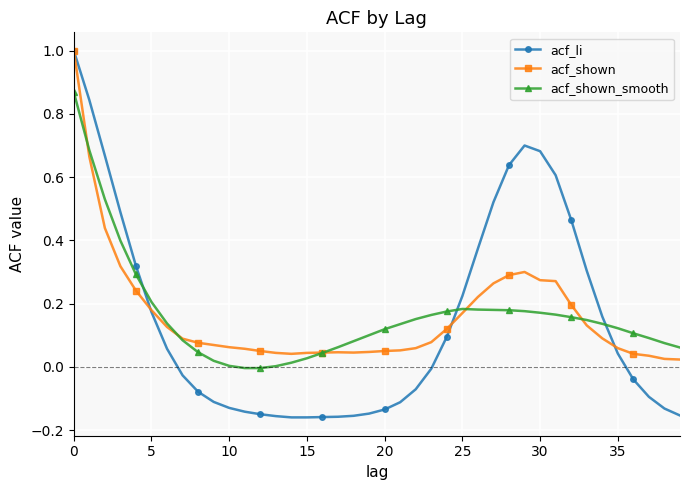

Which series has the largest range (max minus min)?

acf_li